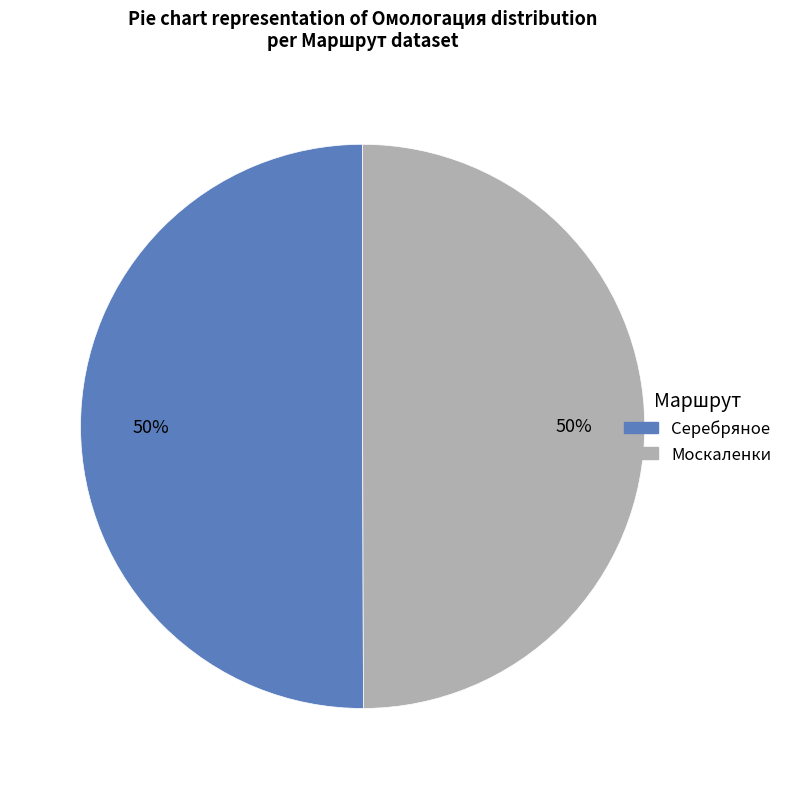

What is the ratio of the value at Серебряное to the value at Москаленки?

1.0